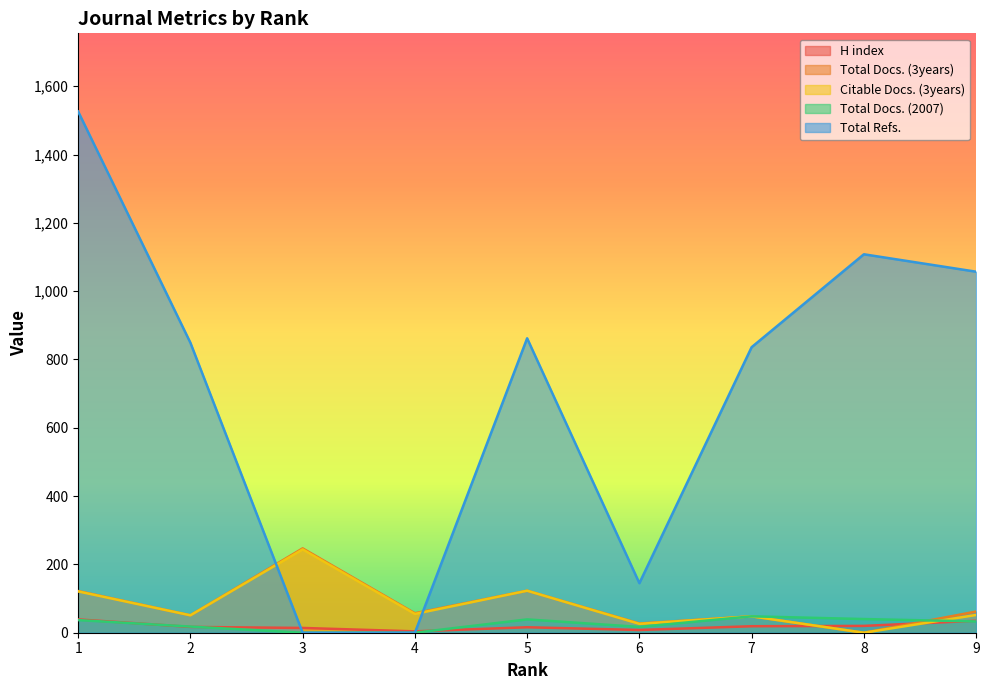

At which category does Total Refs. reach its first local valley?

6